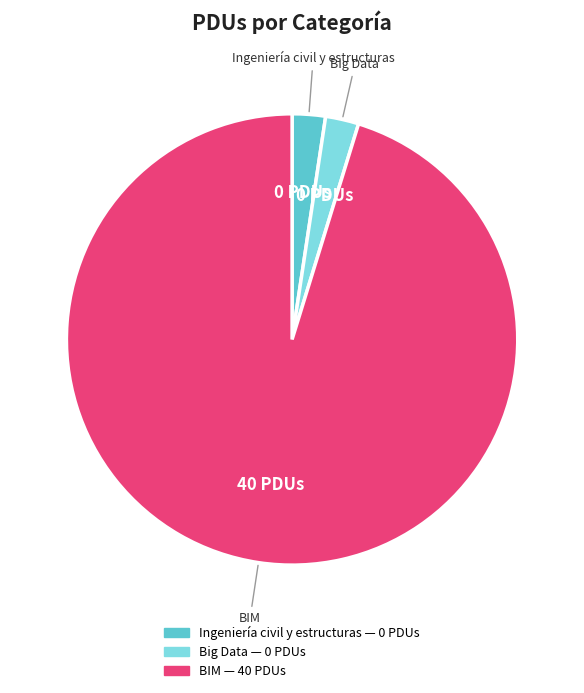

Count the number of slices in the pie.

3